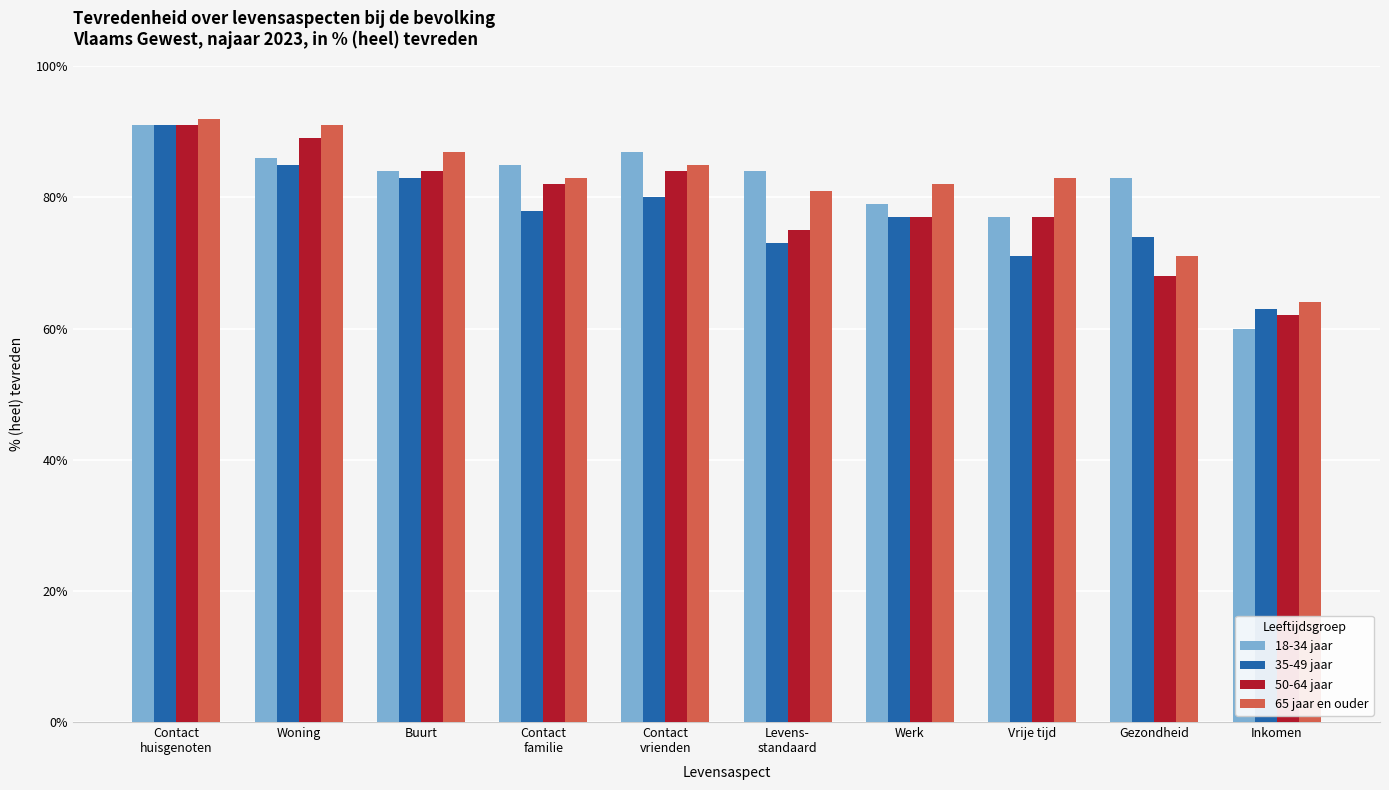

At which category does the chart reach its minimum across all series?

Inkomen